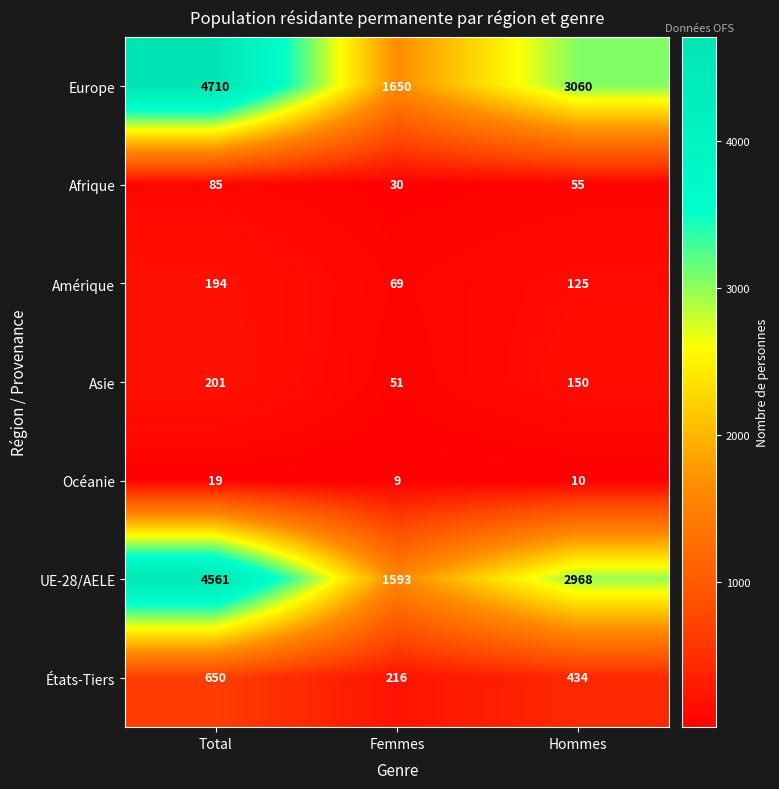

Where is UE-28/AELE nearest to the value 3077?

Hommes